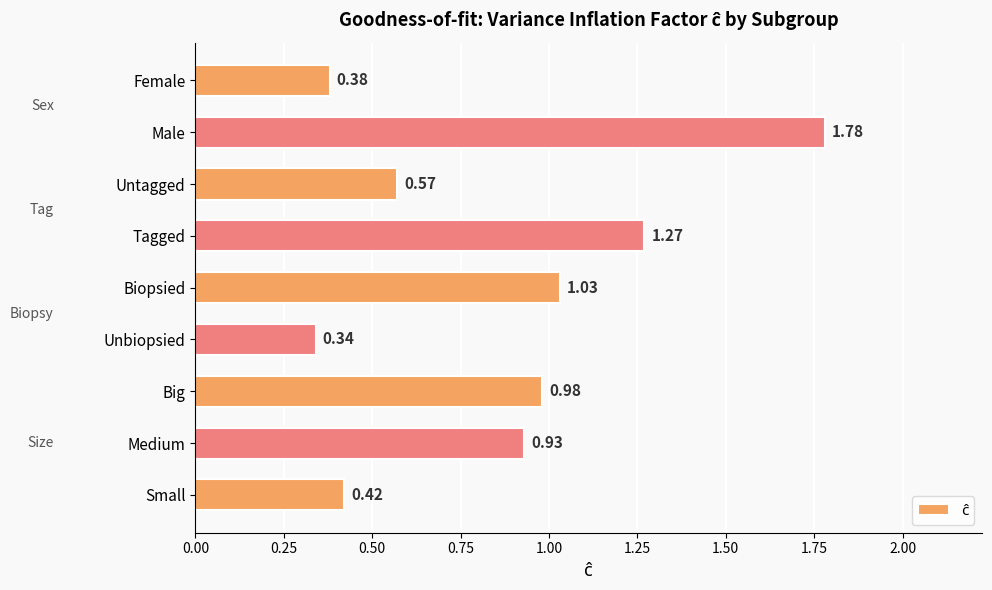

Where is the data nearest to the value 1?

Big